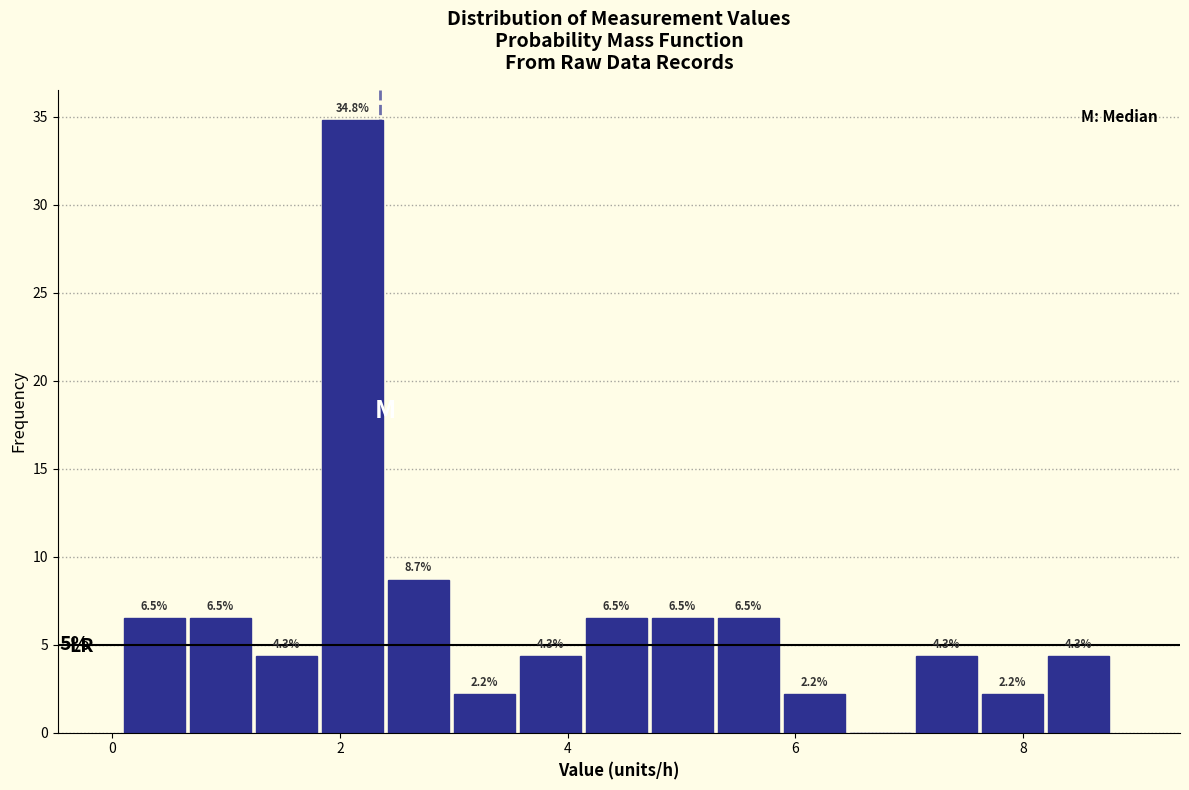

Around what value on the x-axis is the tallest bar? Give the approximate position of its centre, as read against the axis.

2.2